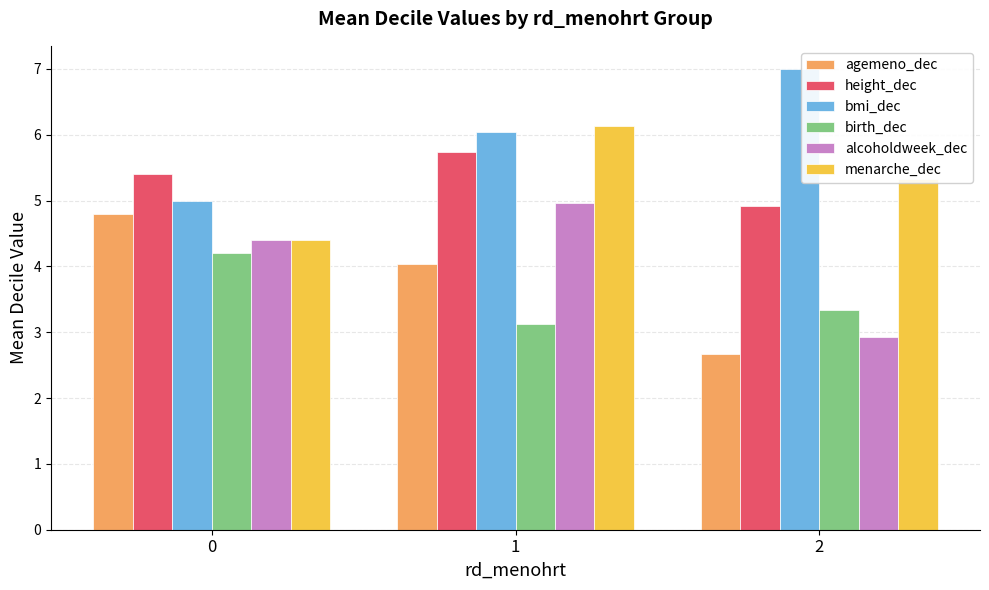

Which series has the largest range (max minus min)?

agemeno_dec